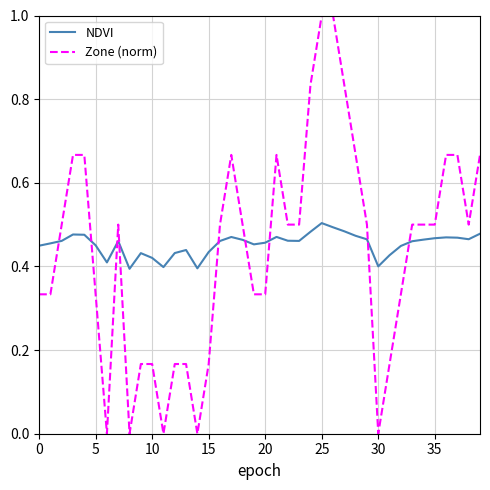

What is the greatest value displayed?

1.0